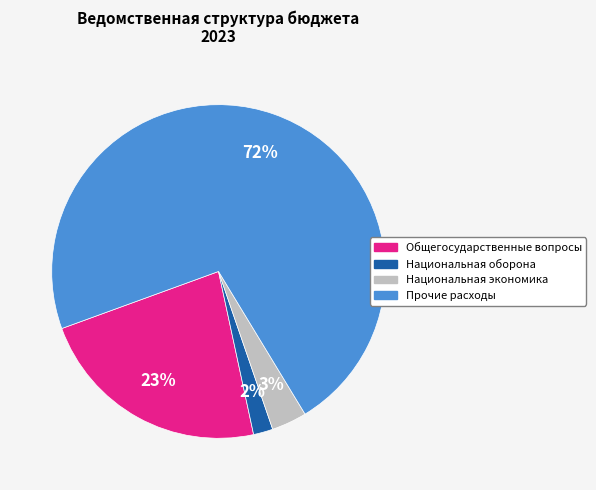

To the nearest percent, what is the combined percentage of Национальная оборона and Общегосударственные вопросы?

25%